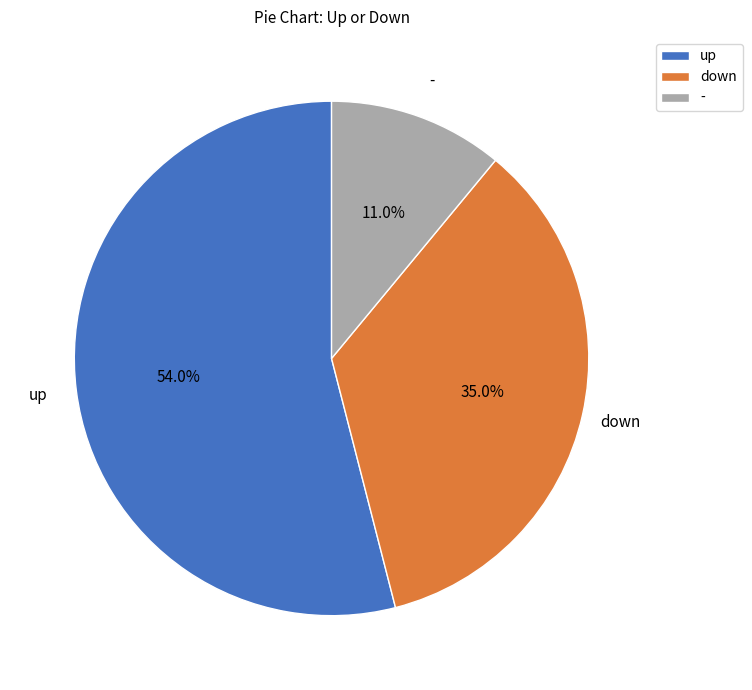

What is the total percentage of down and -?

46.0%